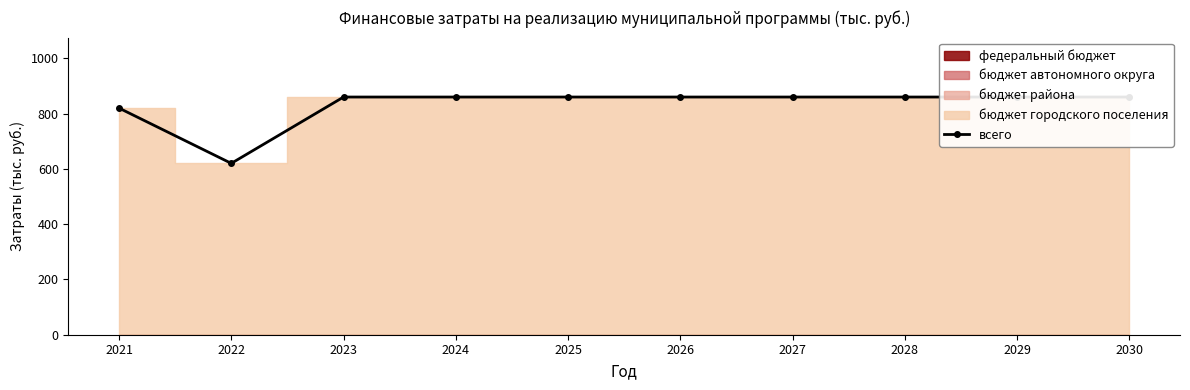

What is the greatest value displayed?

860